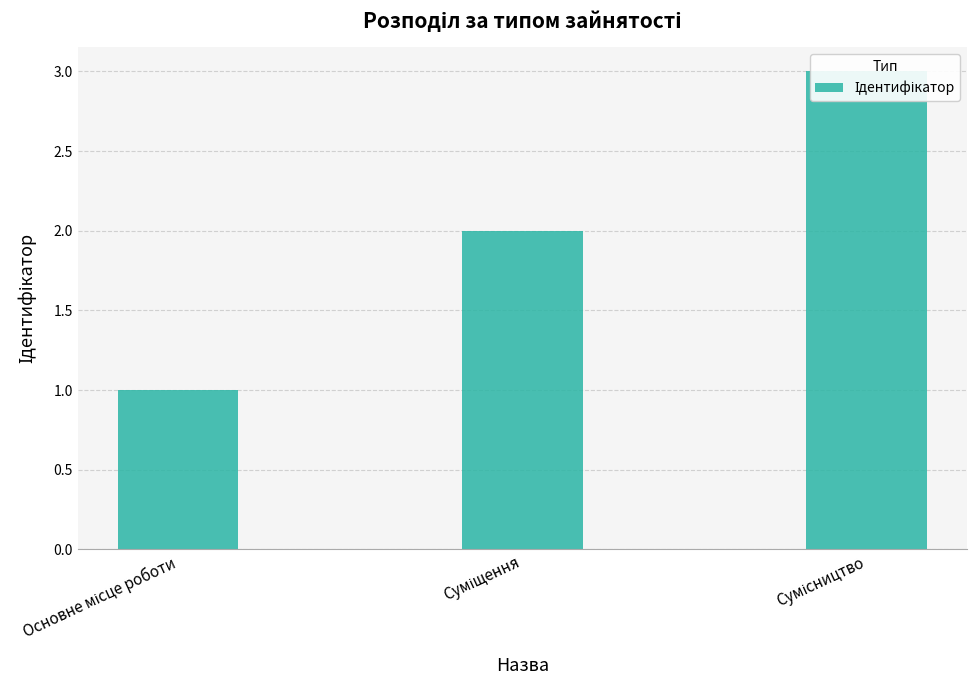

What is the sum of the values at Суміщення and Сумісництво?

5